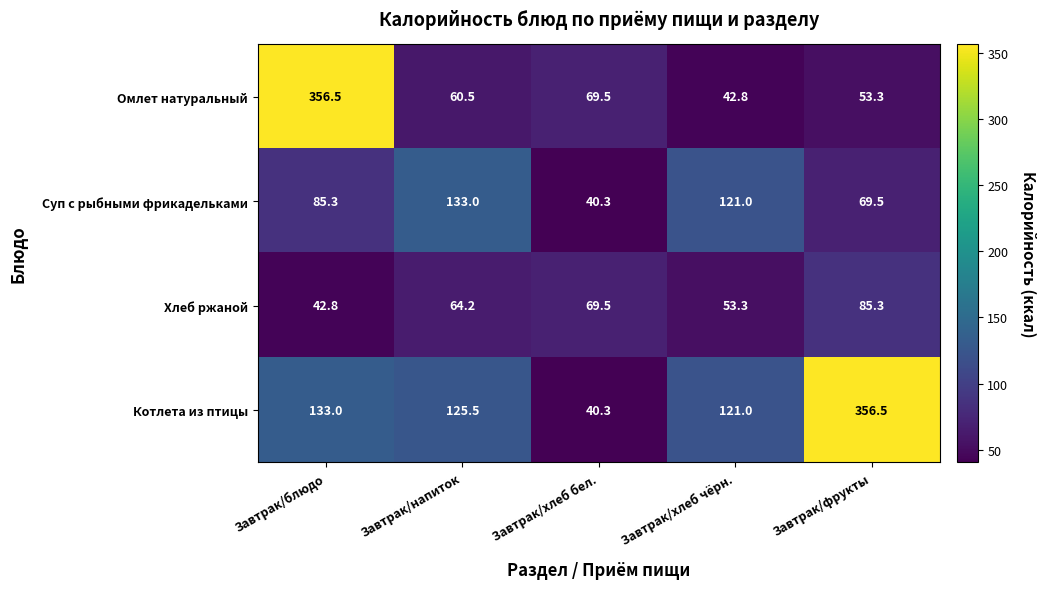

What is the difference between the Хлеб ржаной values at Завтрак/хлеб бел. and Завтрак/хлеб чёрн.?

16.2